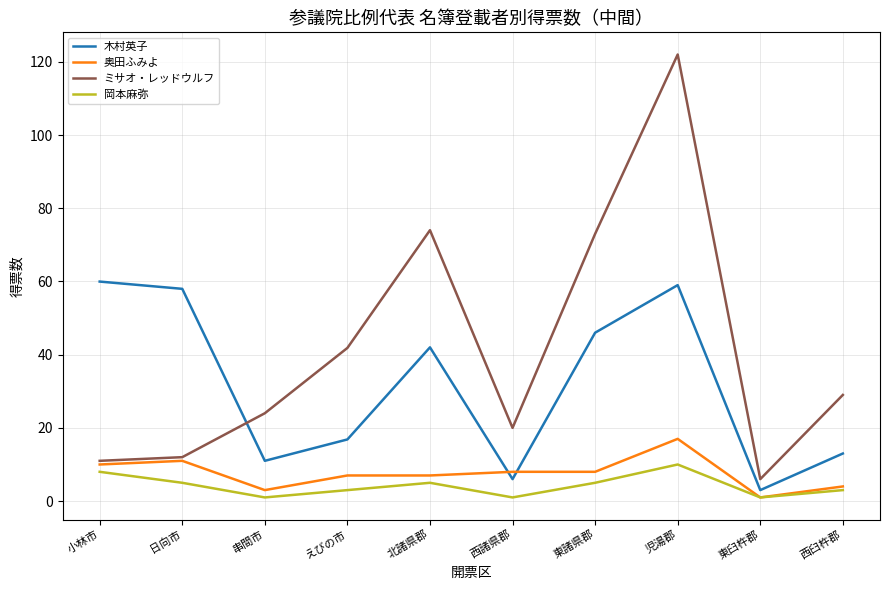

Which series changed the most between えびの市 and 児湯郡?

ミサオ・レッドウルフ